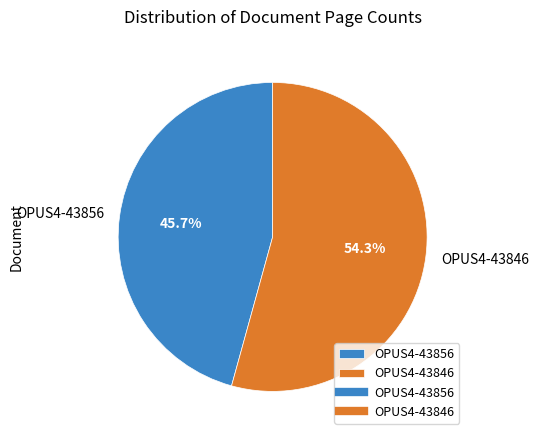

Is there any slice that represents more than half of the pie?

Yes